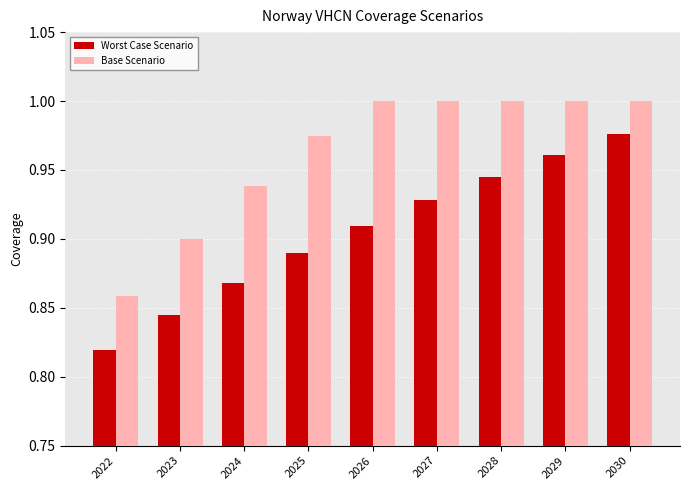

What are all the series names shown in the legend?

Worst Case Scenario, Base Scenario